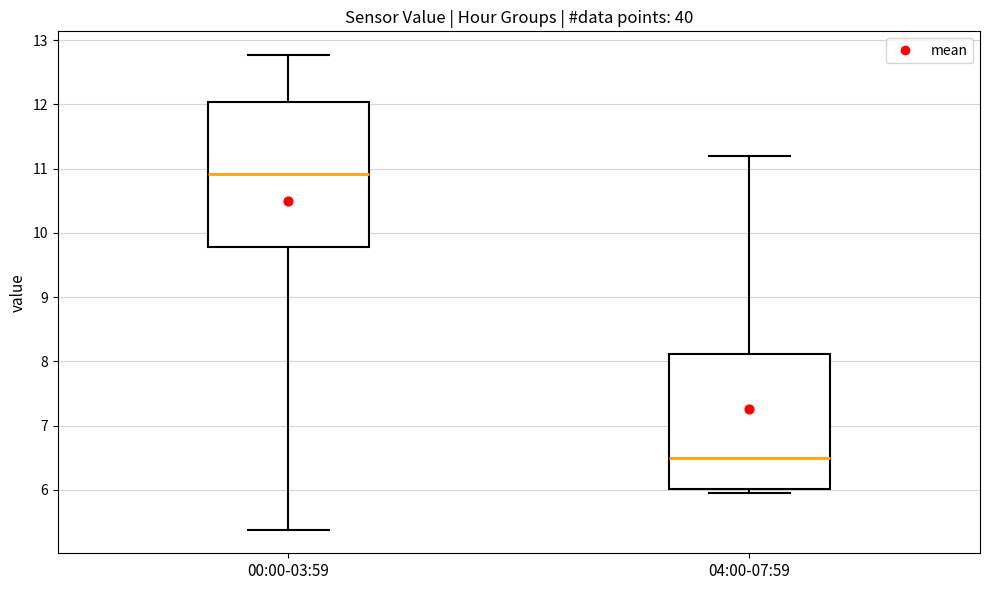

Which box has the highest median line?

00:00-03:59